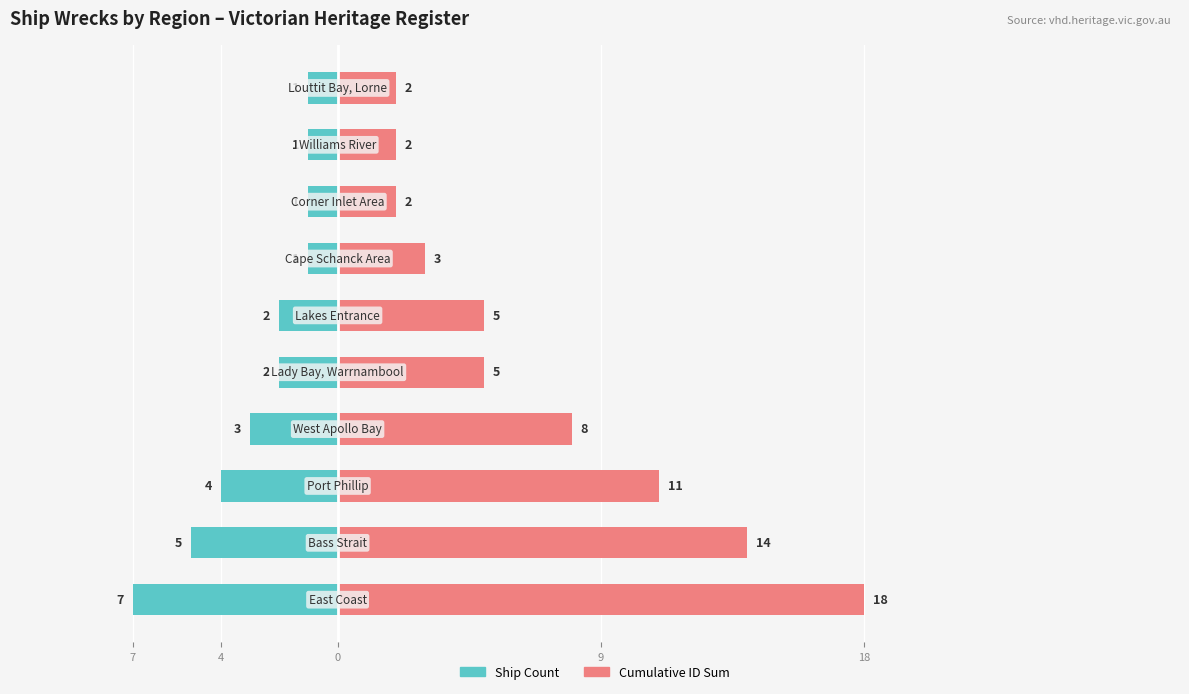

How many categories are shown in the chart?

10